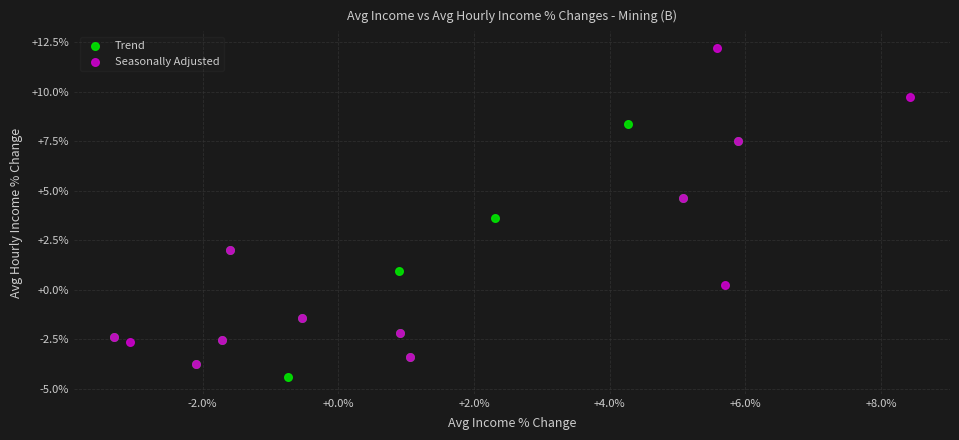

Which series reaches the maximum Y coordinate?

Seasonally Adjusted